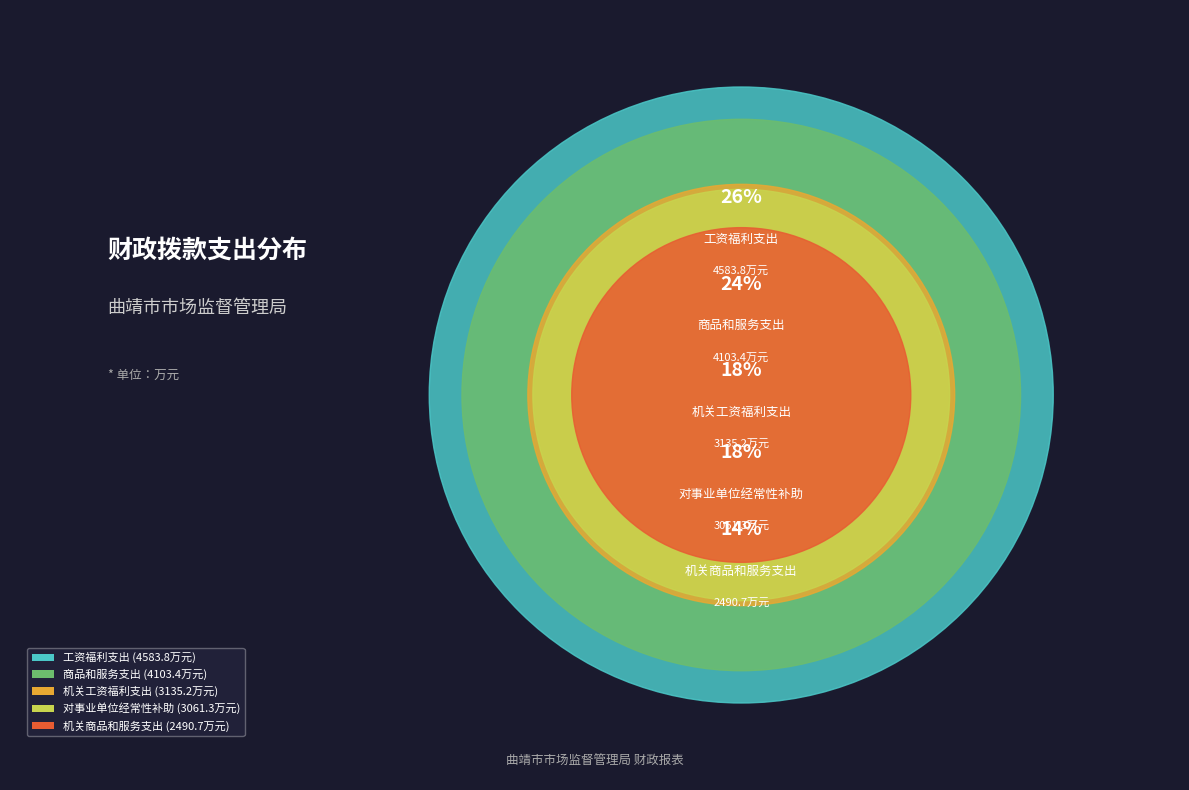

What is the total percentage of 对事业单位经常性补助 and 工资福利支出?

44.0%